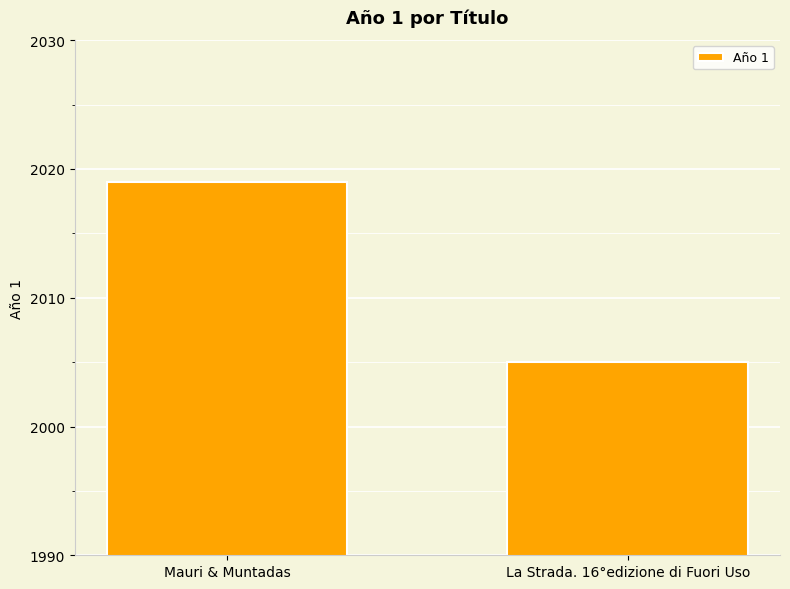

How many categories are shown in the chart?

2